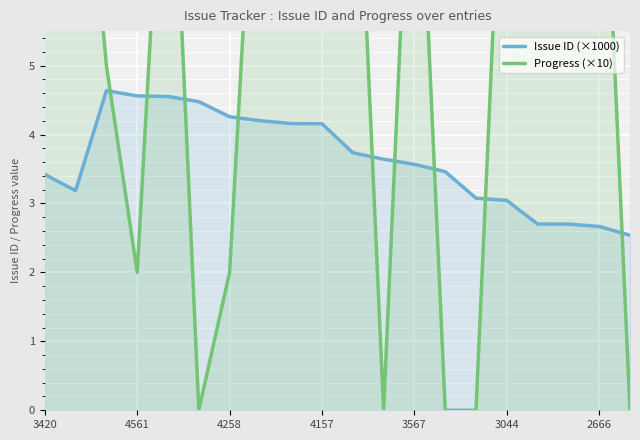

What is the minimum value for Issue ID (×1000)?

2.5